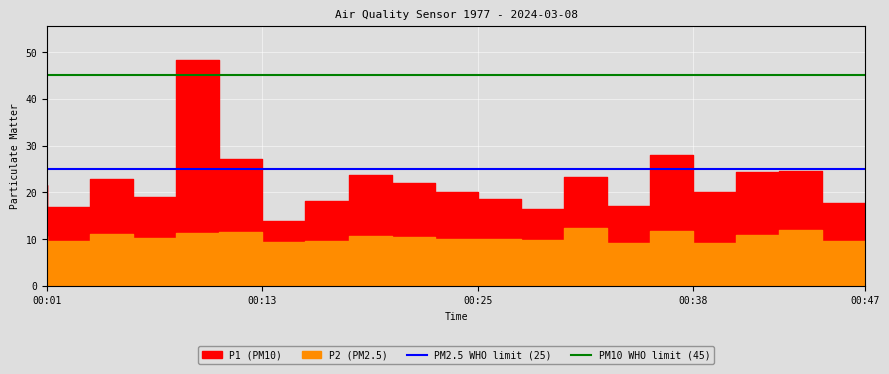

At how many categories does at least one series exceed 44?

2